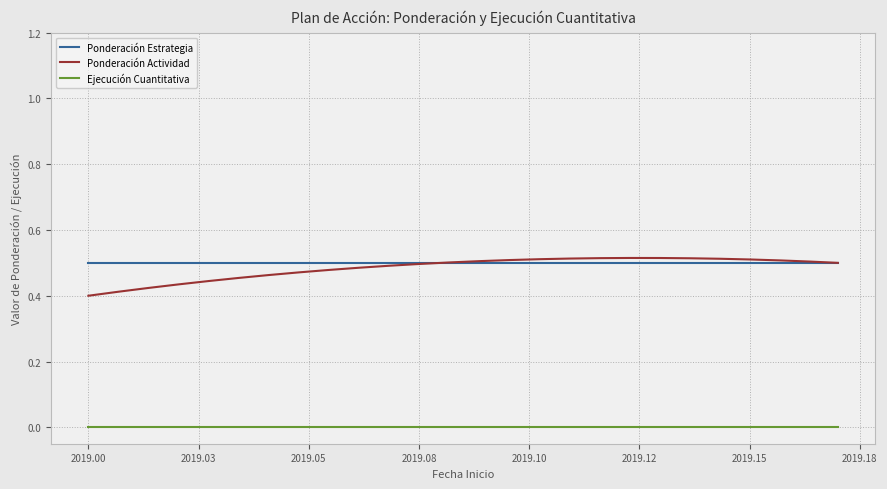

True or false: Ejecución Cuantitativa and Ponderación Actividad cross at least once.

False